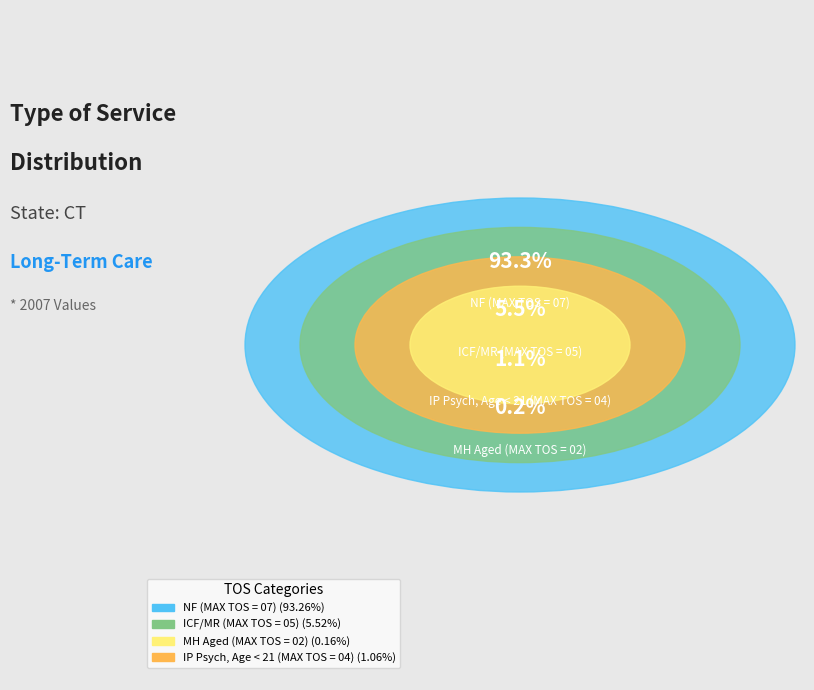

To the nearest percent, what percentage of the pie is IP Psych, Age < 21 (MAX TOS = 04)?

1%